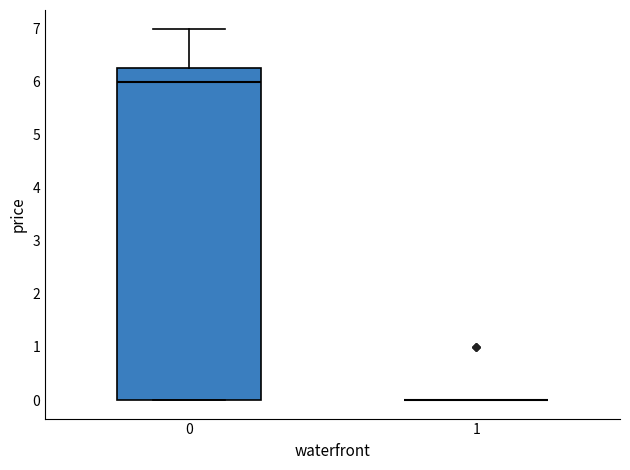

Where does the upper whisker of the box at x = 0 end on the y-axis? The values are not printed on the chart, so give them approximately, as read against the axis.

7.0